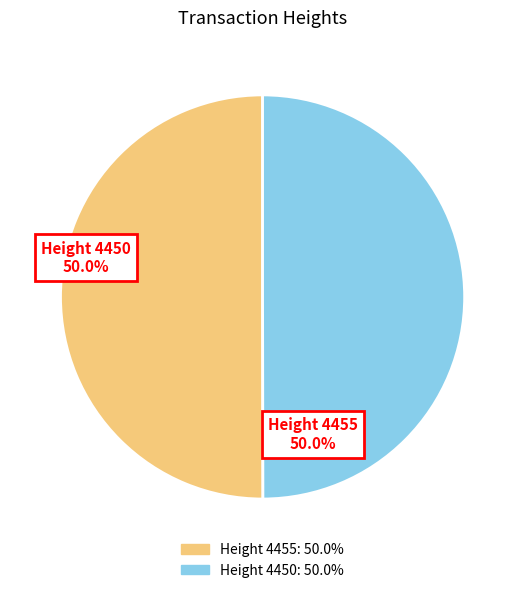

Is it true that Height 4455 is 61% of the pie?

False